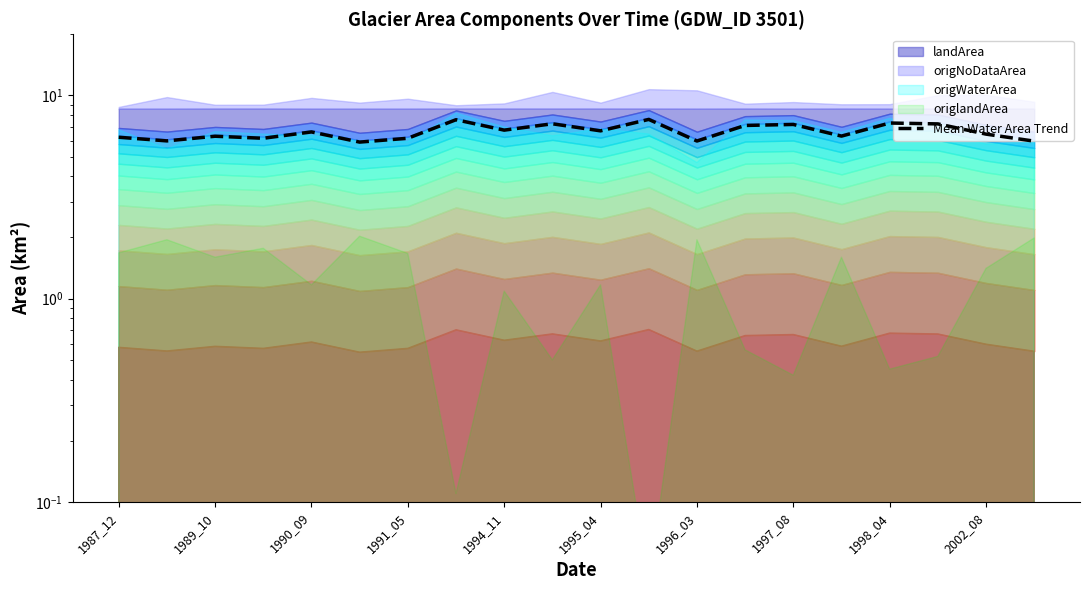

Is it true that the value at 11 is 7.6?

True